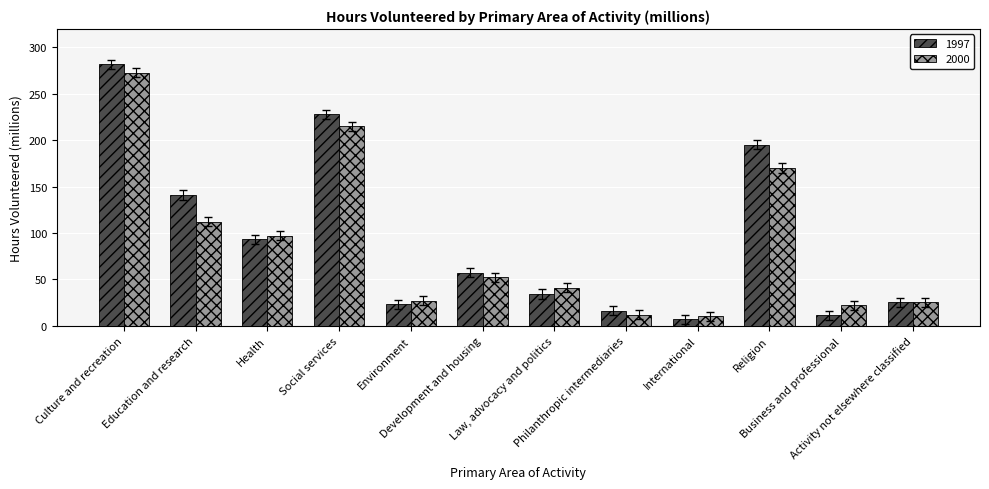

Does the chart contain stacked bars?

No